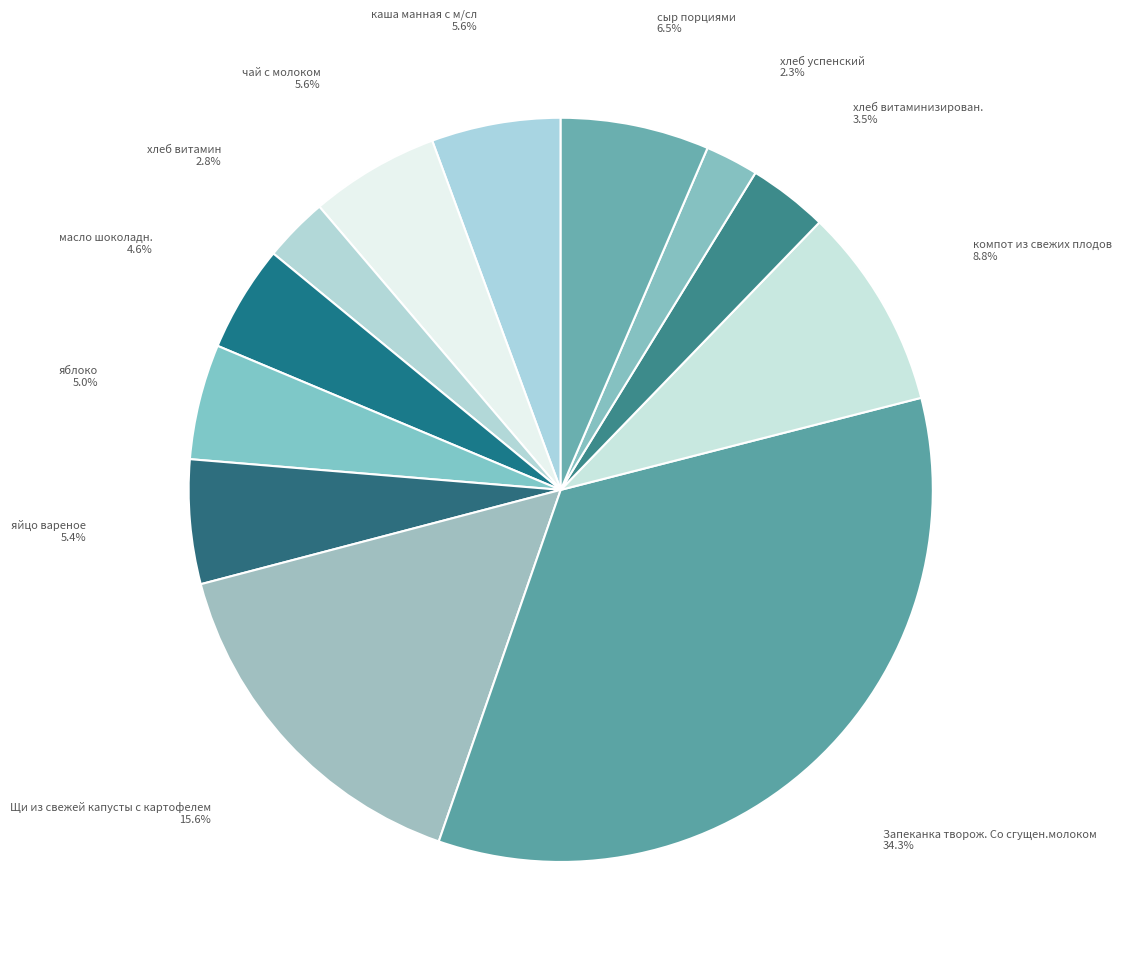

How many segments does this pie chart have?

12